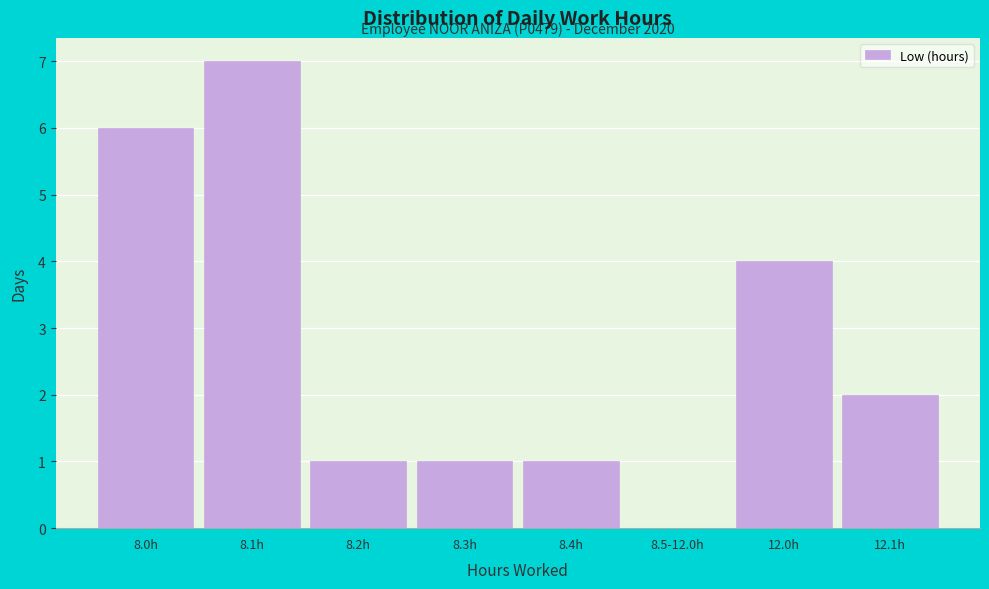

Reading right to left, list all the values displayed in this chart.

12.1h=2	12.0h=4	8.5-12.0h=0	8.4h=1	8.3h=1	8.2h=1	8.1h=7	8.0h=6